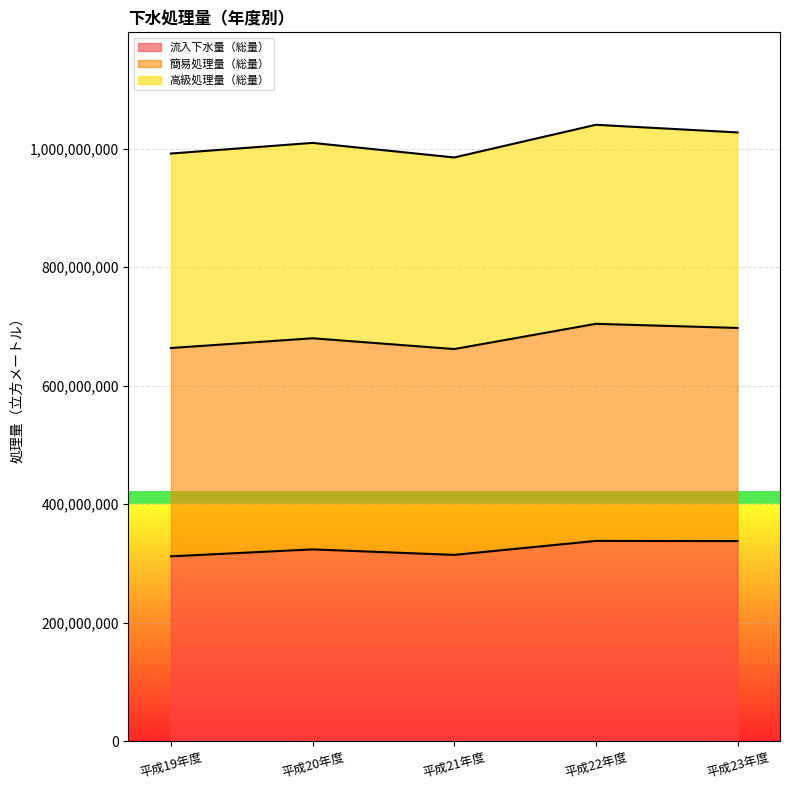

Between 平成19年度 and 平成23年度, which is larger?

平成23年度